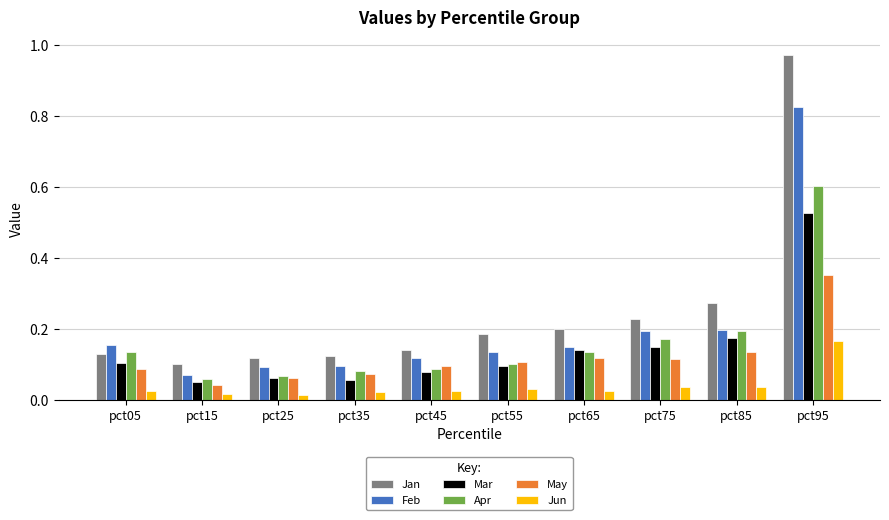

Is it true that Jan equals 0.1 at pct25?

True